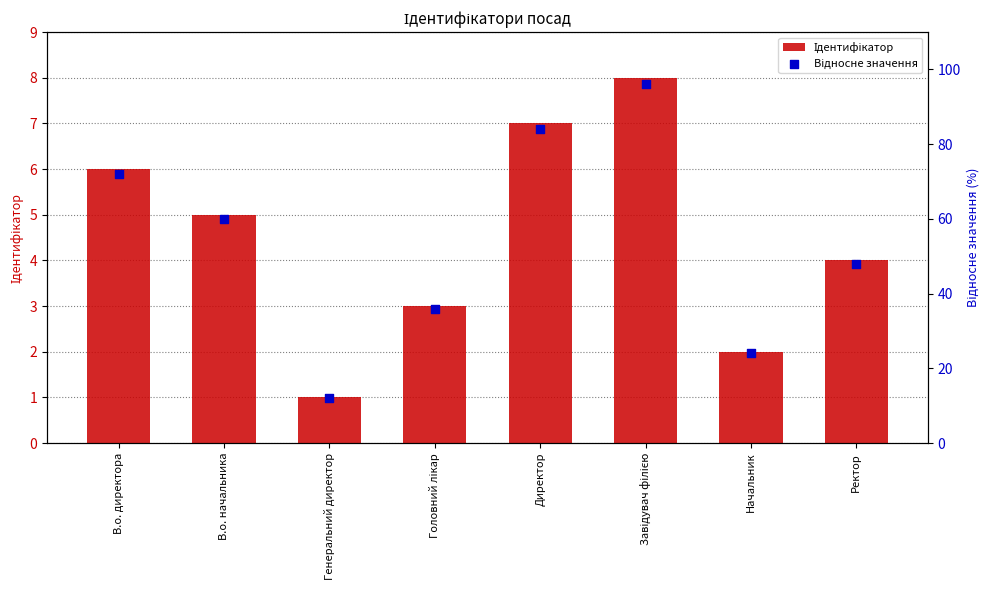

Which series contains the highest Y value?

Відносне значення